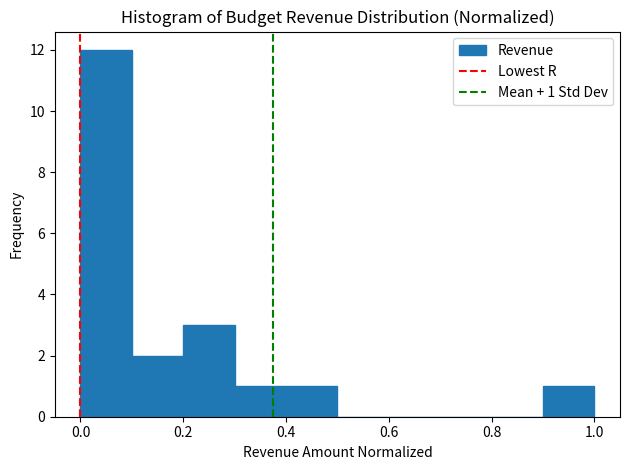

Which range on the x-axis has the tallest bar?

0.0 to 0.1